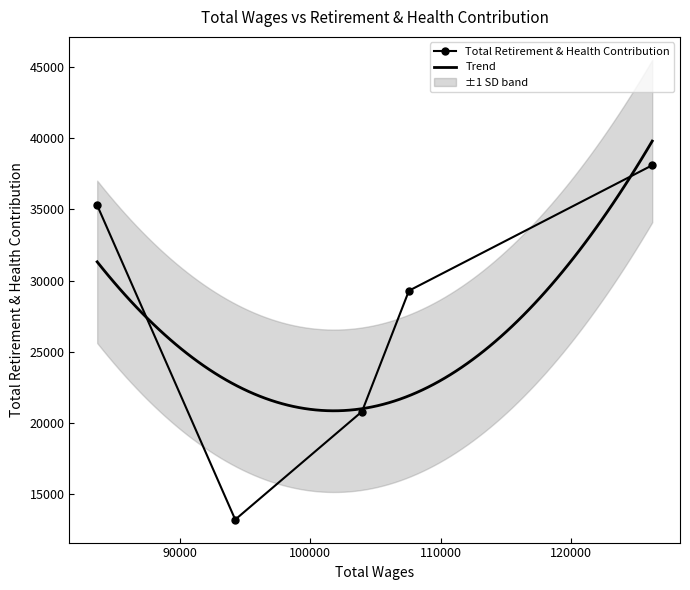

What is the lowest value of the Total Retirement & Health Contribution series?

13204